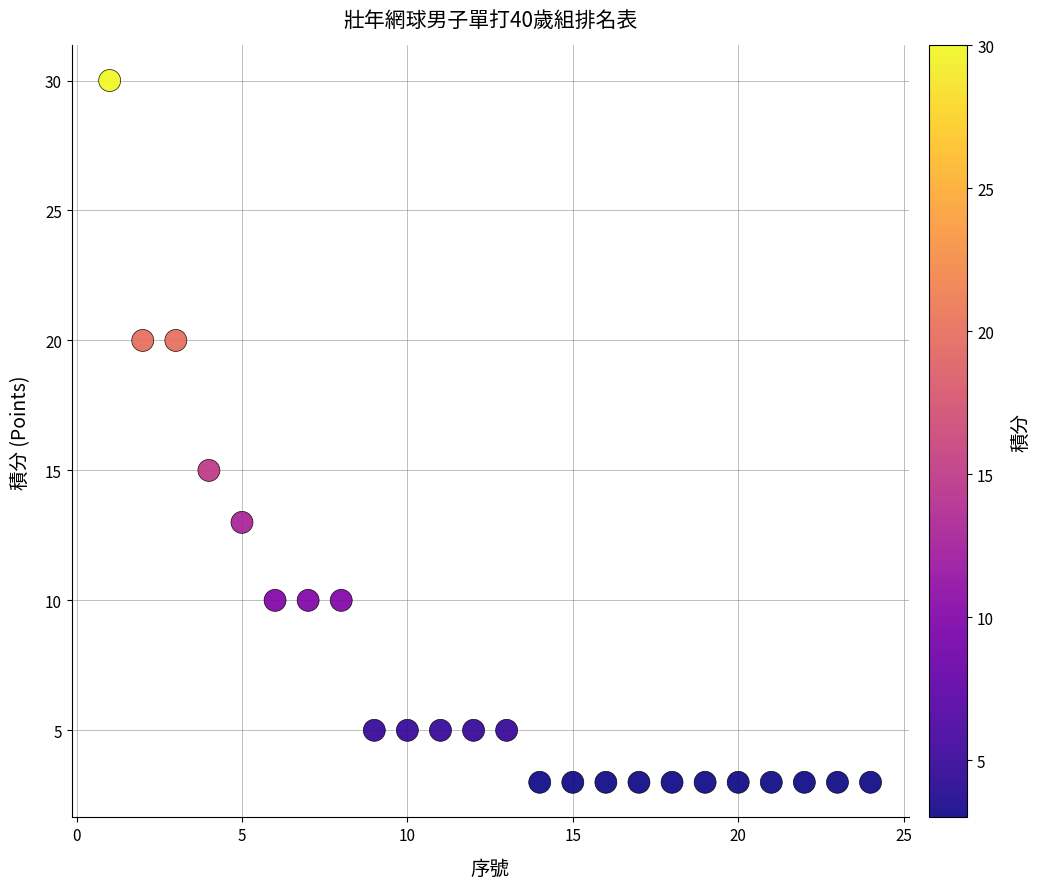

What Y value in the scatter plot is closest to 16?

15